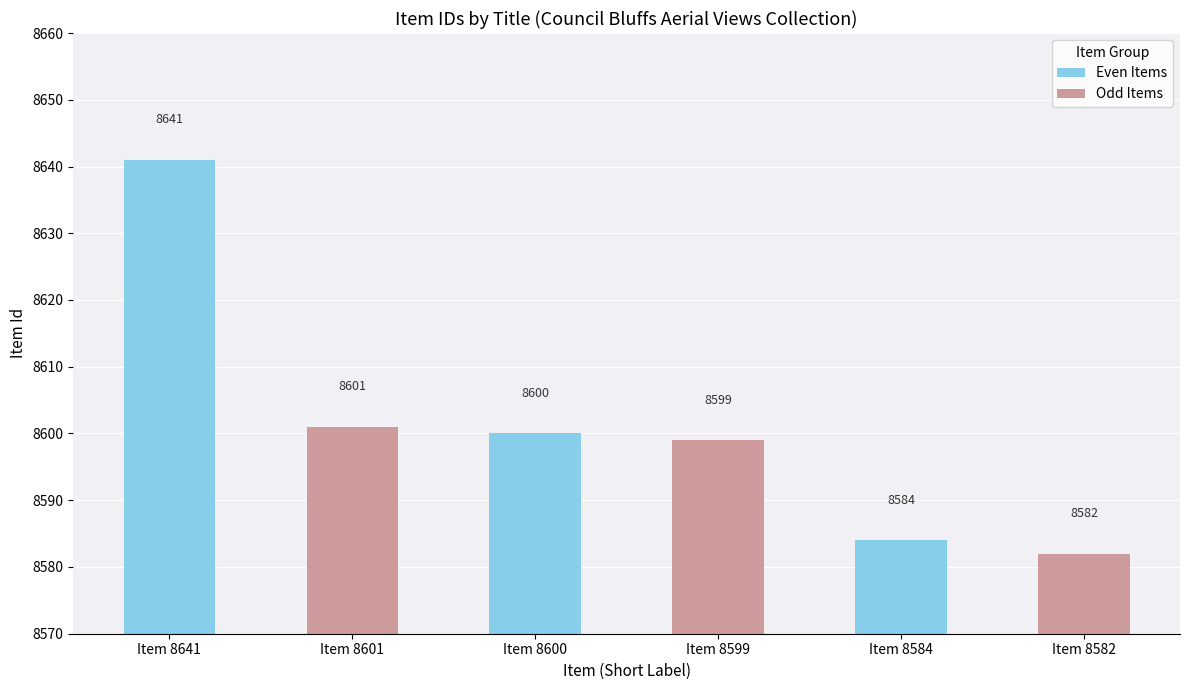

Read the value at Item 8641, to the nearest 5.

8640